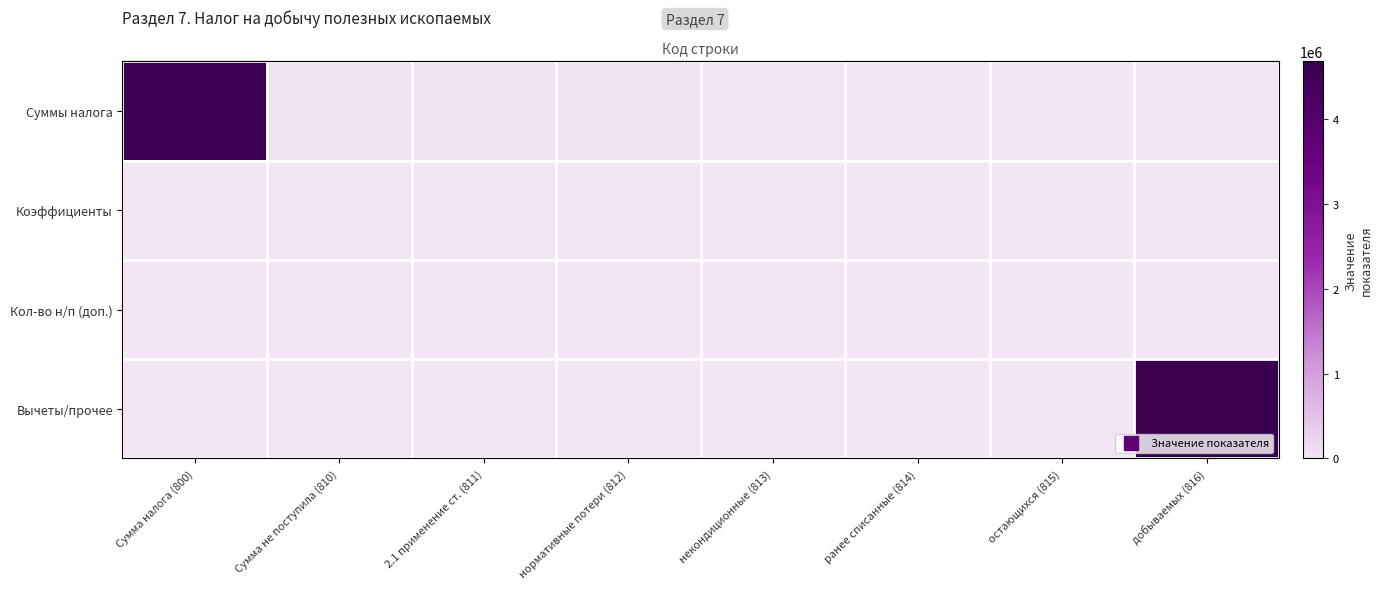

How many data points does each series have?

8